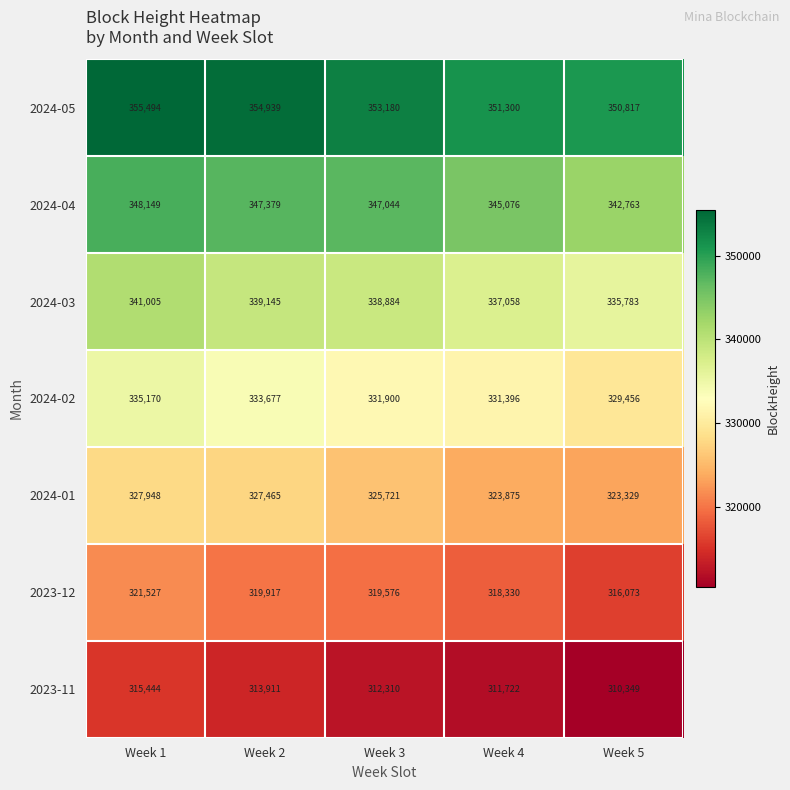

Which label corresponds to the smallest value in the chart?

Week 5